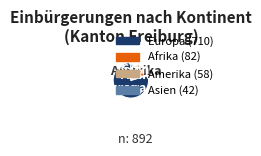

Does any single category account for the majority?

Yes